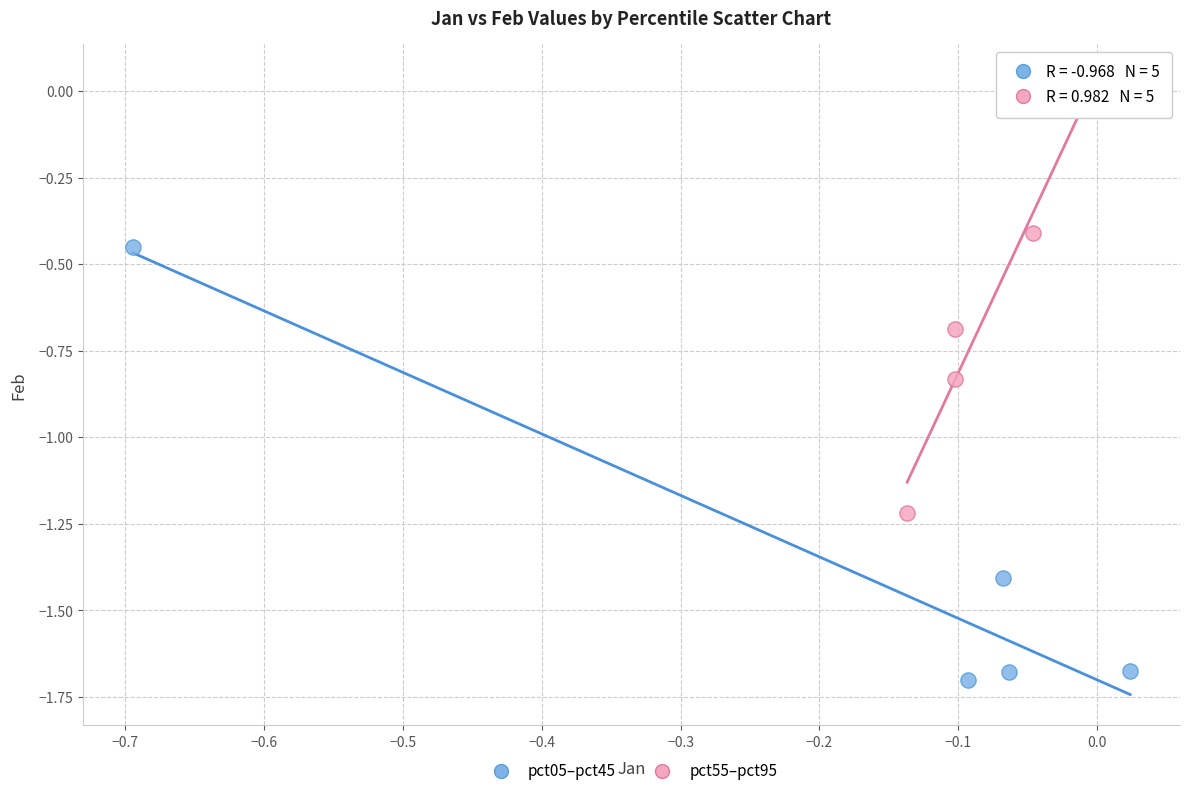

What are all the series names shown in the legend?

pct05–pct45, pct55–pct95